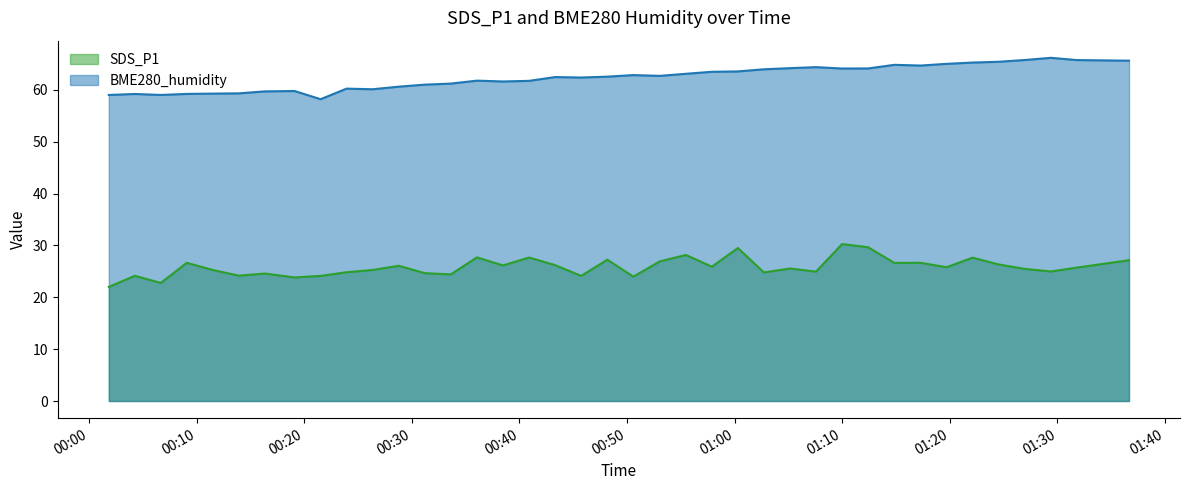

What position from the left is 2022/03/04 01:36:39?

39